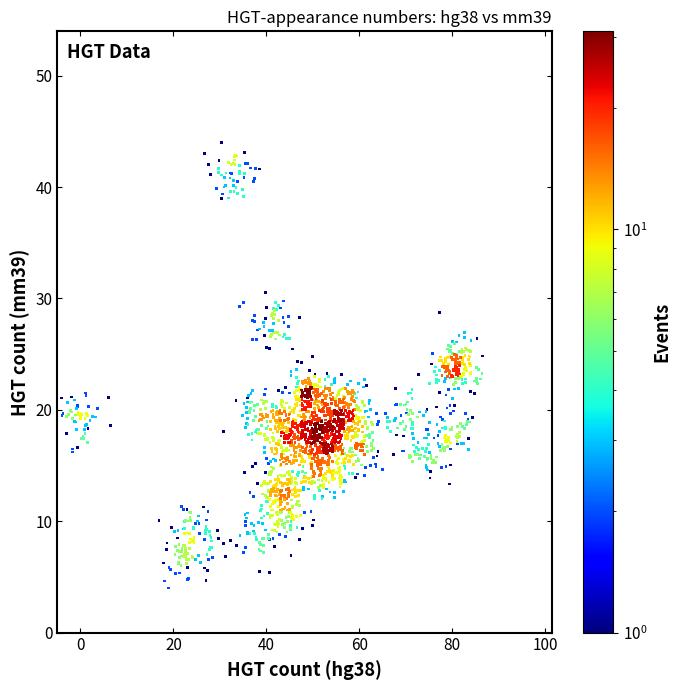

What is the range of X values (max minus min)?

91.8